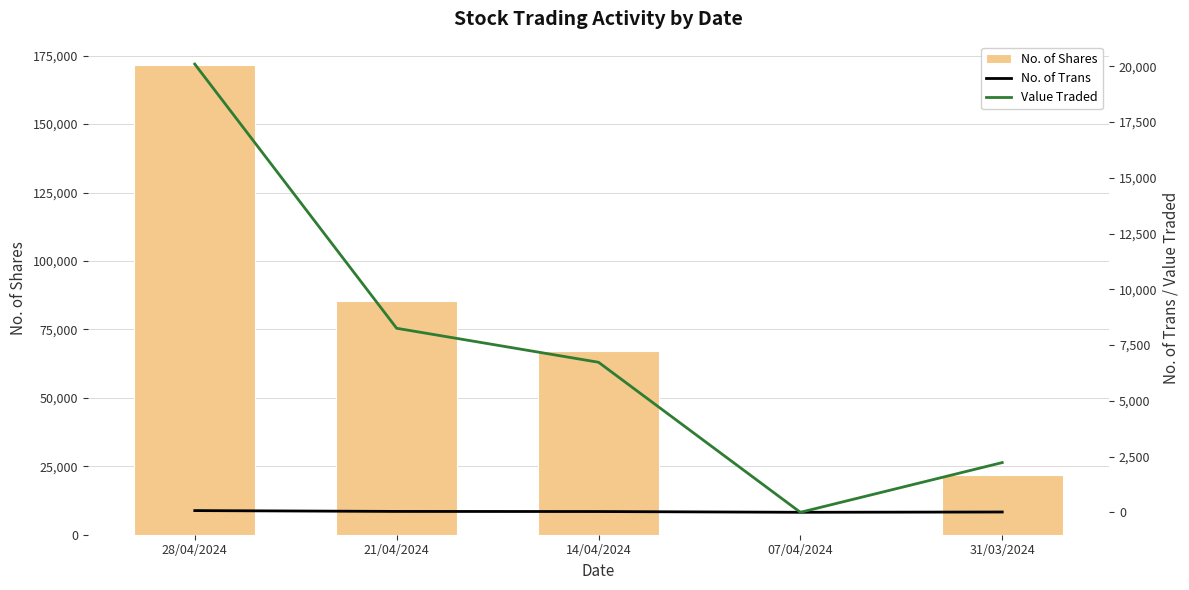

How many data points in Value Traded are above 6732?

2